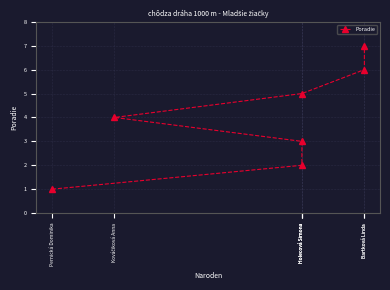

Count the values in the range 2 to 6.

5